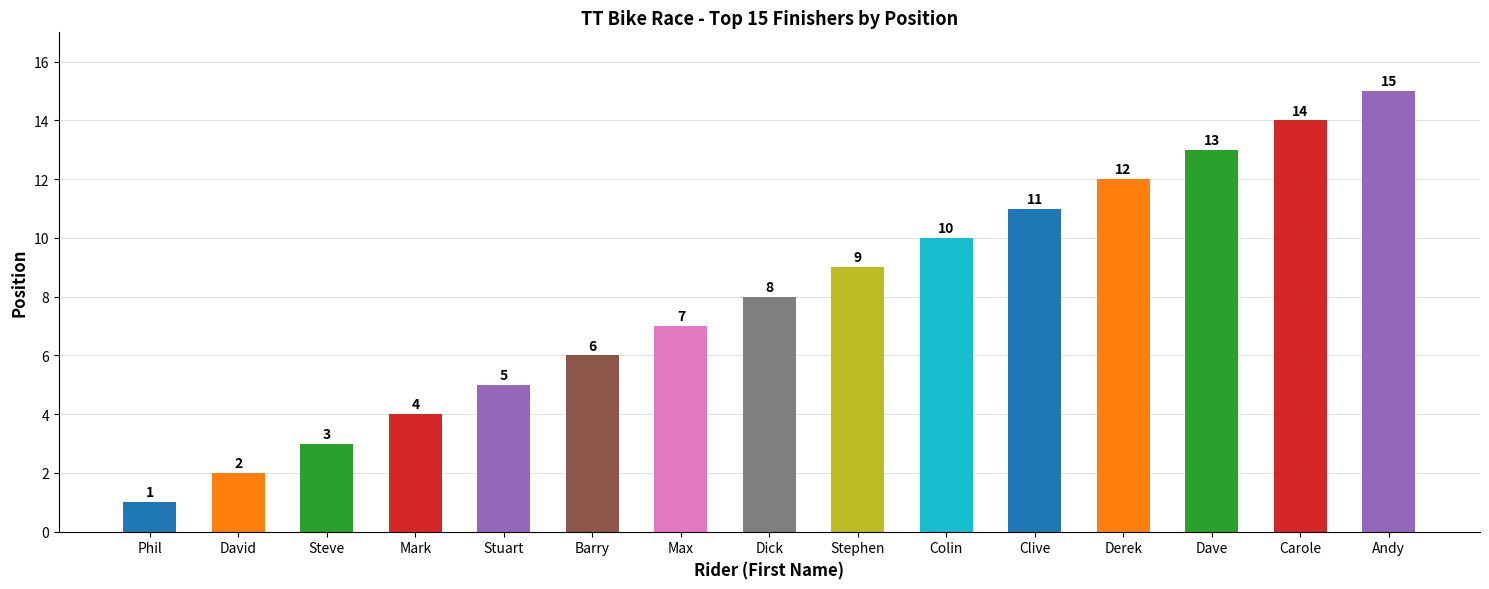

What is the label of the 11th bar from the right?

Stuart